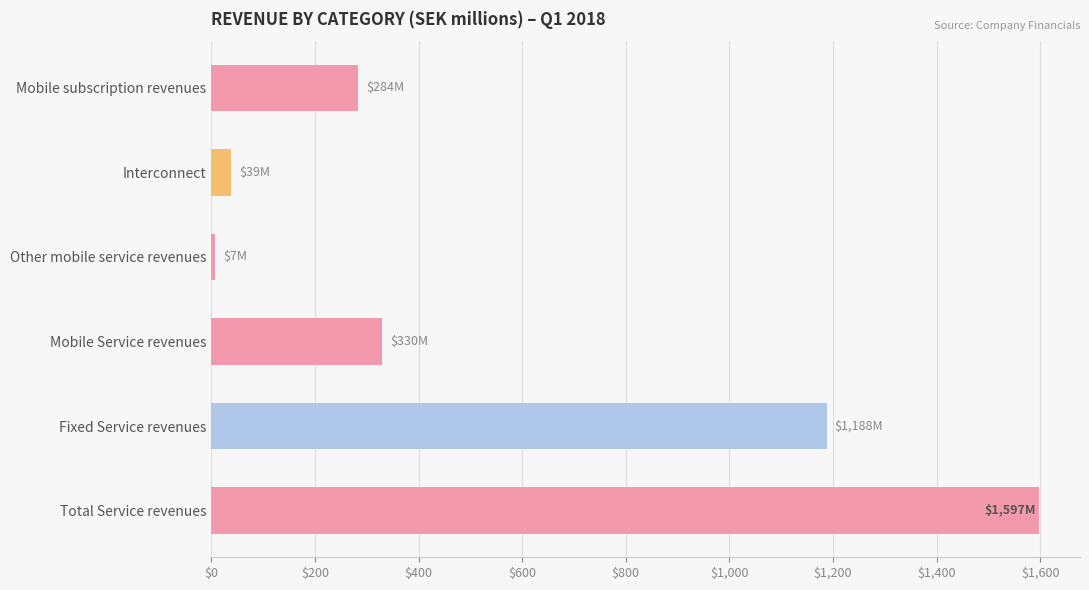

What is the maximum value shown in the chart?

1597.2